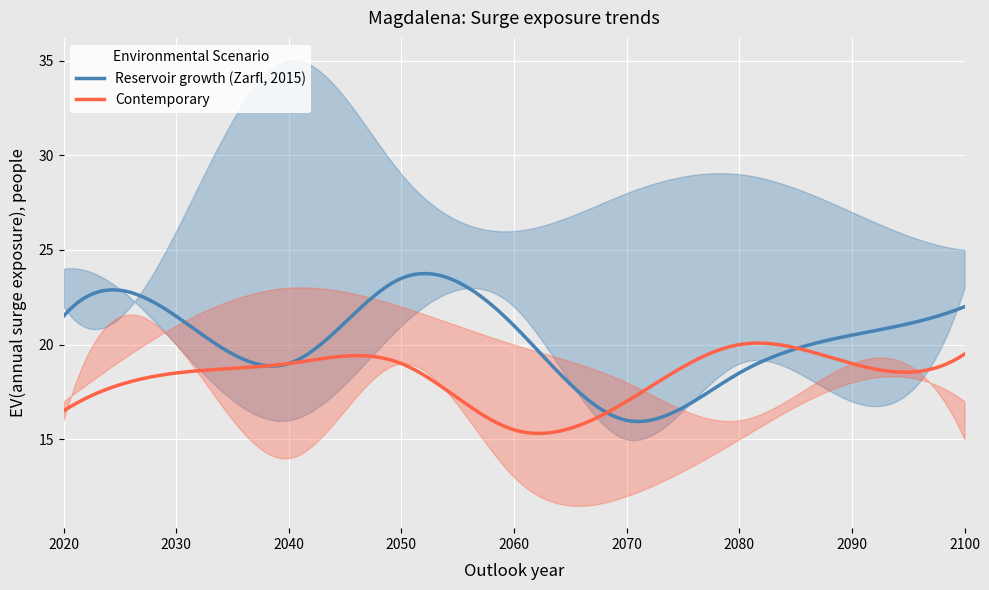

What is the minimum value for Reservoir growth (Zarfl, 2015)?

15.9